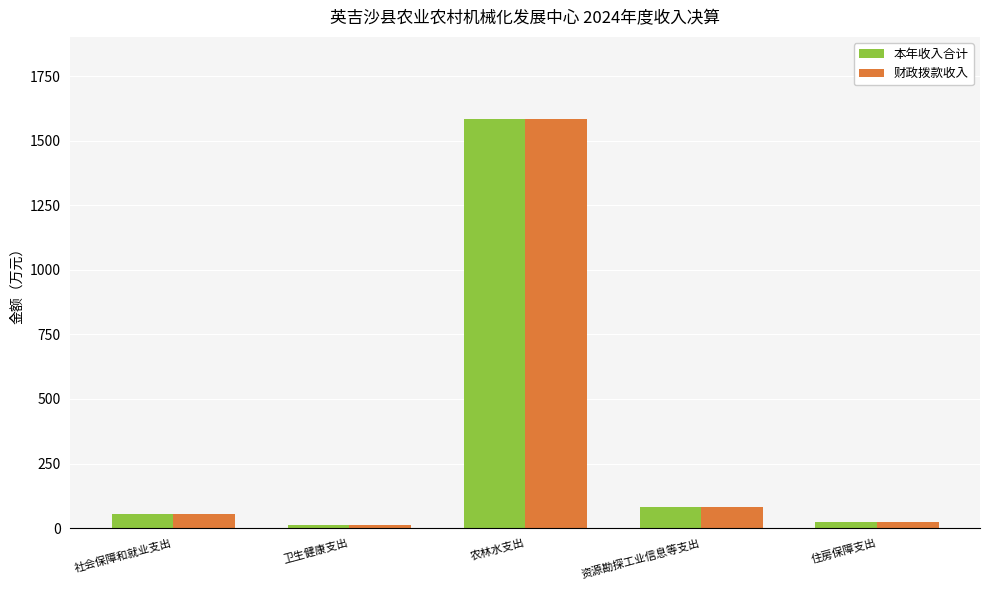

Read the 本年收入合计 value at 住房保障支出.

22.2